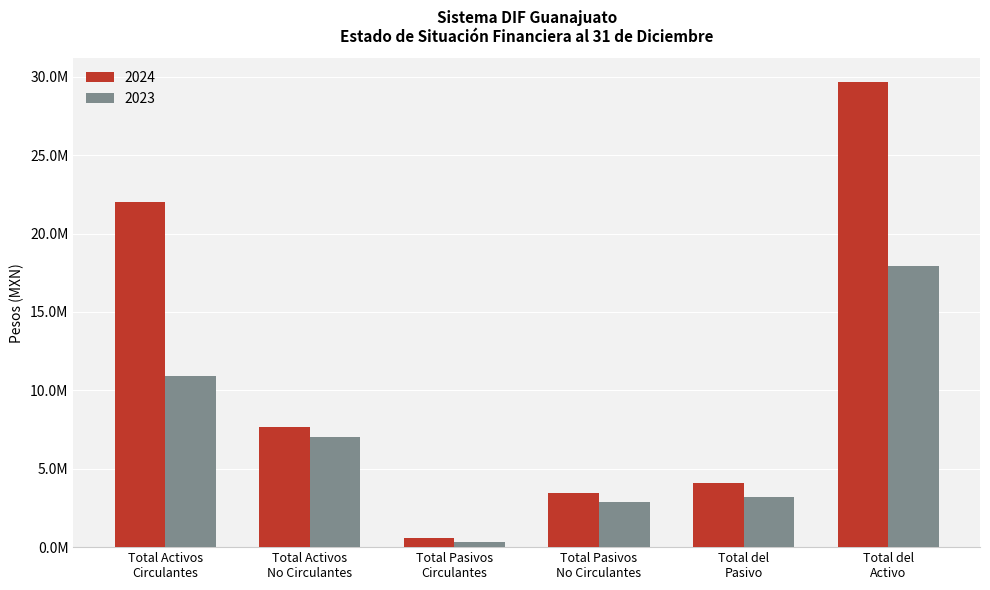

What is the label of the 3rd bar from the left?

Total Pasivos
Circulantes